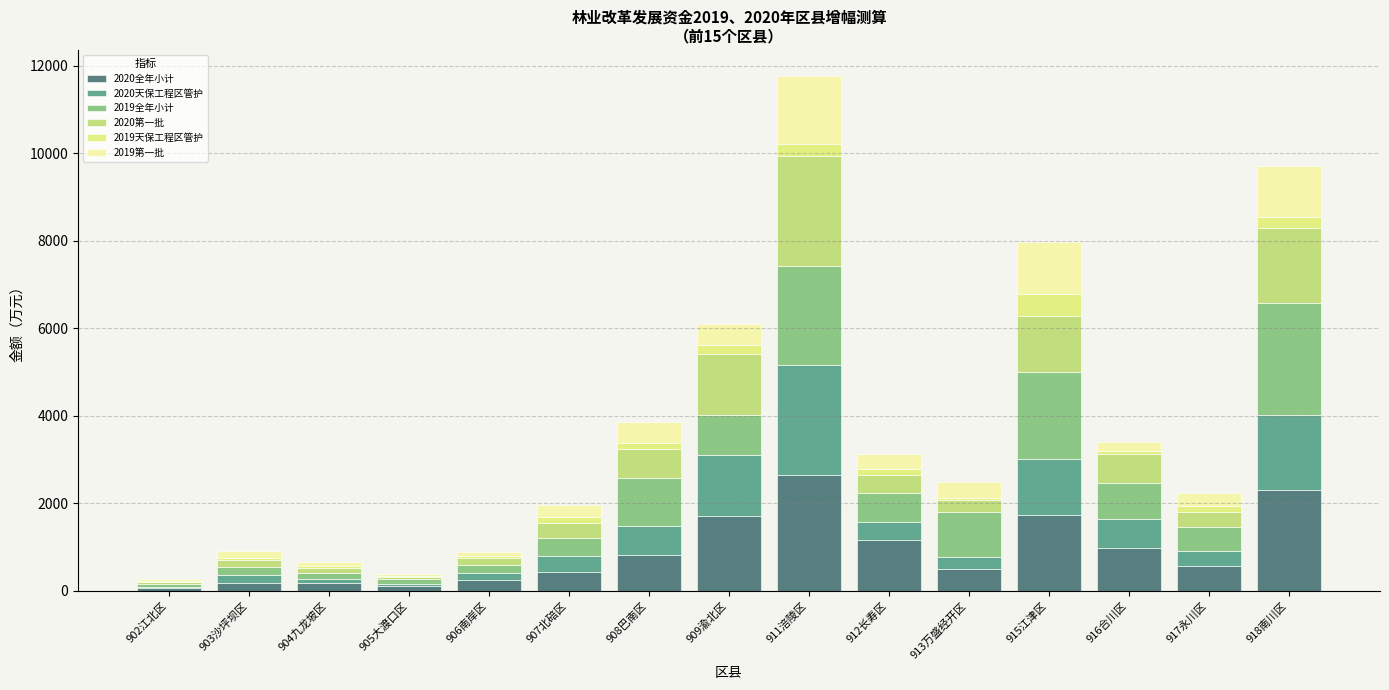

How many data points does each series have?

15